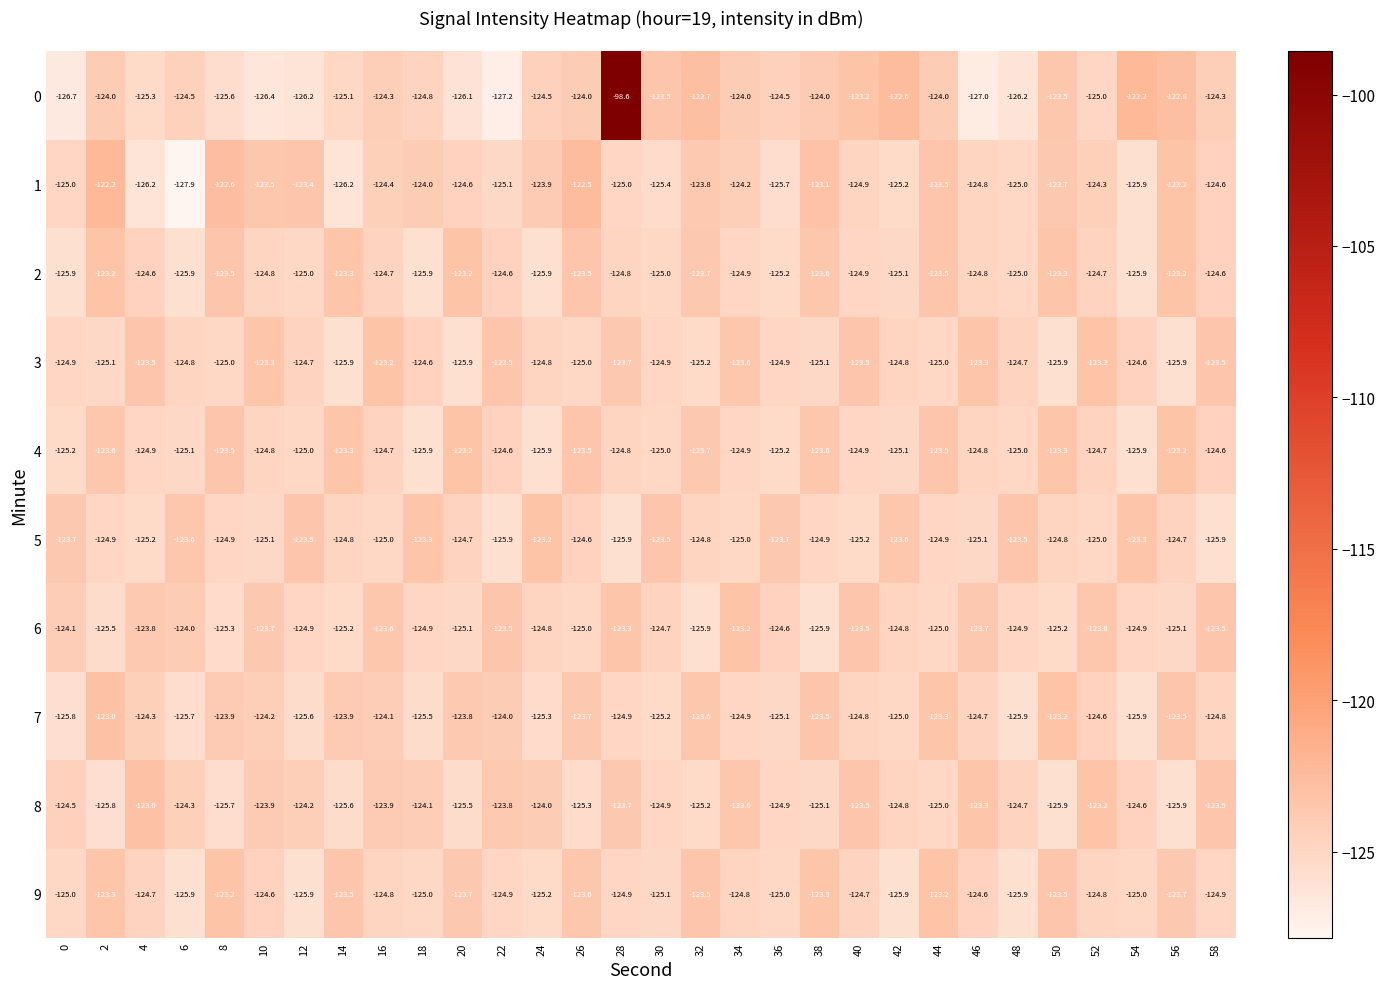

What is the approximate value of 7 at 4?

-124.3